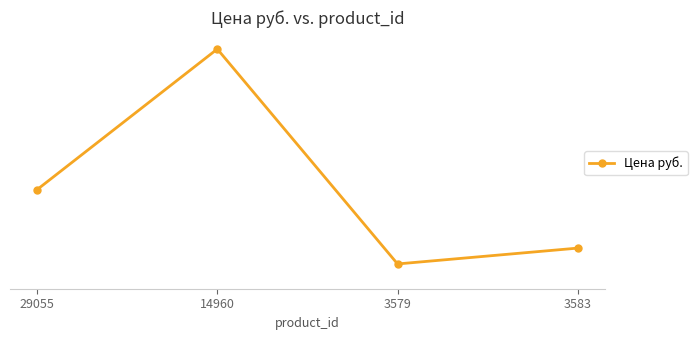

Which has a higher value, 3583 or 3579?

3583